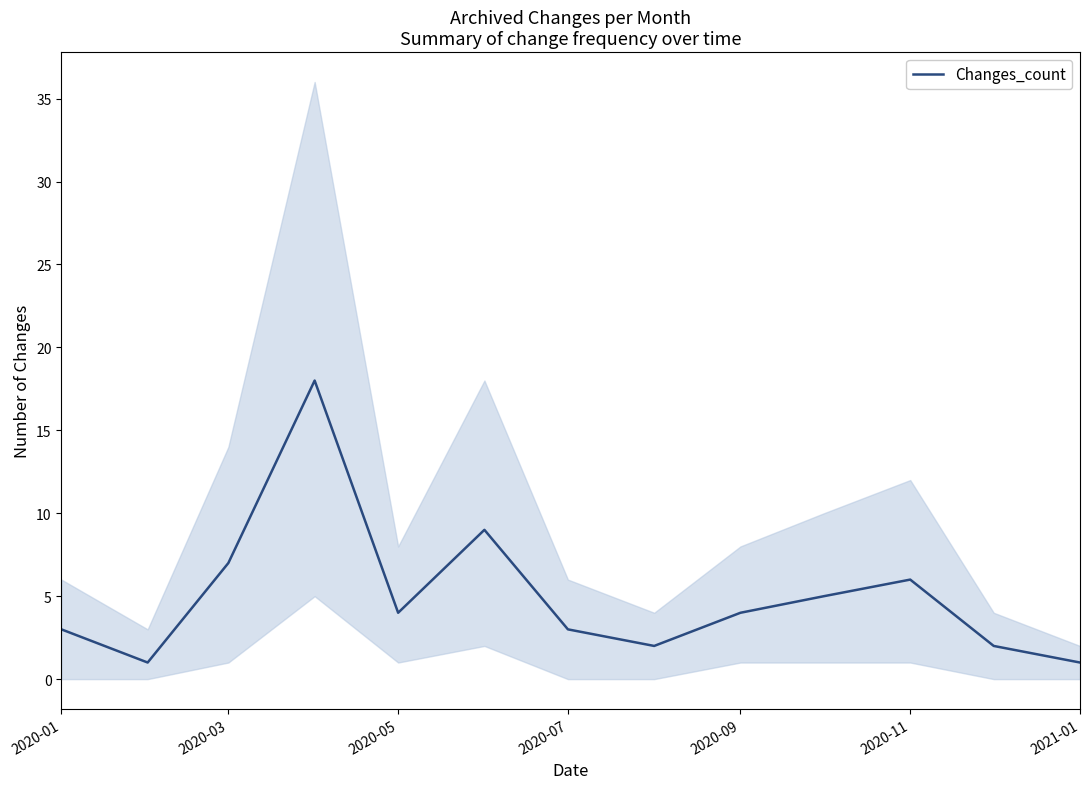

Is it true that Changes_count equals 4 at 2020-11?

False